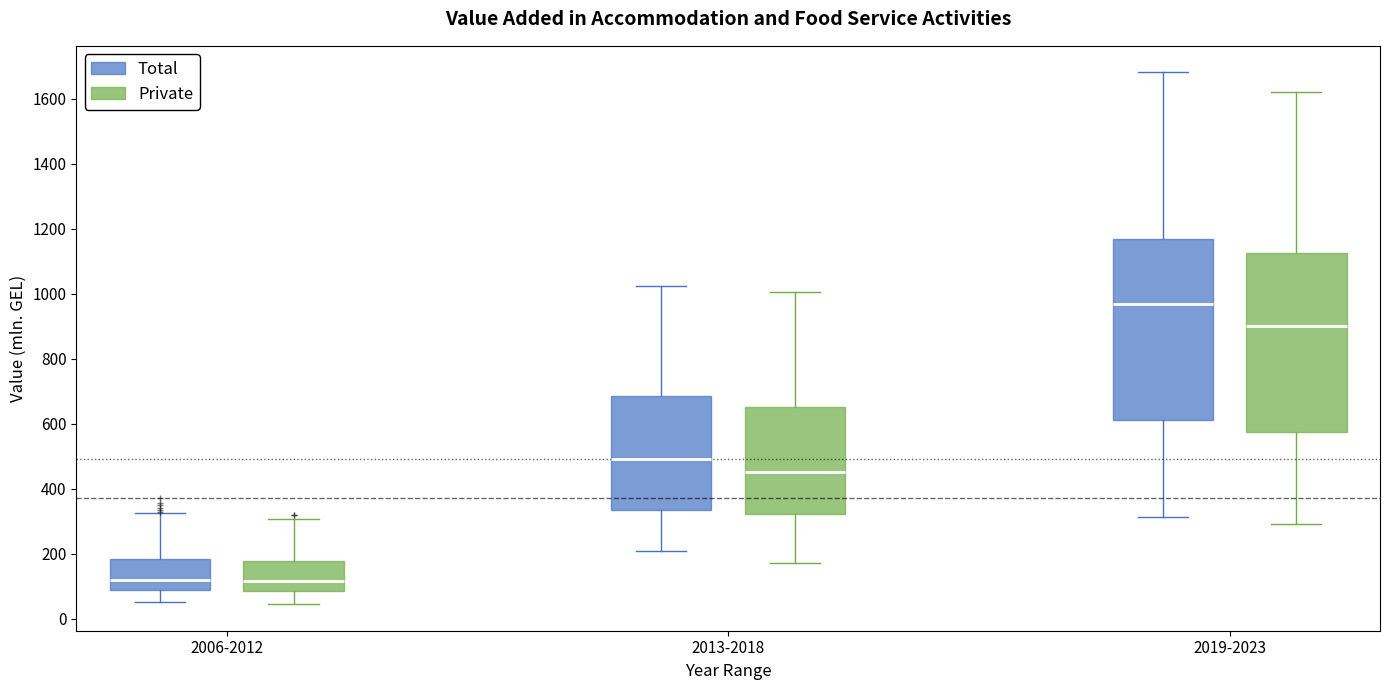

Reading left to right, read every box against the y-axis: the position of its median line, the range the box covers, and the ends of its whiskers. The values are not printed on the chart, so give them approximately, as read against the axis.

2006-2012 (Total): median 120, box 80 to 180, whiskers 60 to 320
2006-2012 (Private): median 120, box 80 to 180, whiskers 40 to 300
2013-2018 (Total): median 500, box 340 to 680, whiskers 200 to 1020
2013-2018 (Private): median 460, box 320 to 660, whiskers 180 to 1000
2019-2023 (Total): median 960, box 620 to 1160, whiskers 320 to 1680
2019-2023 (Private): median 900, box 580 to 1120, whiskers 300 to 1620